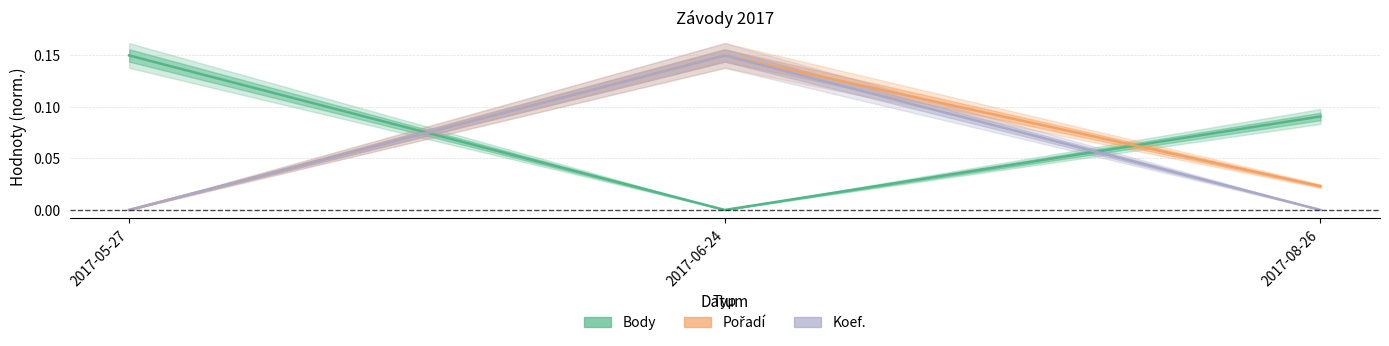

What is the sum of the Pořadí values at 2017-05-27 and 2017-06-24?

0.1